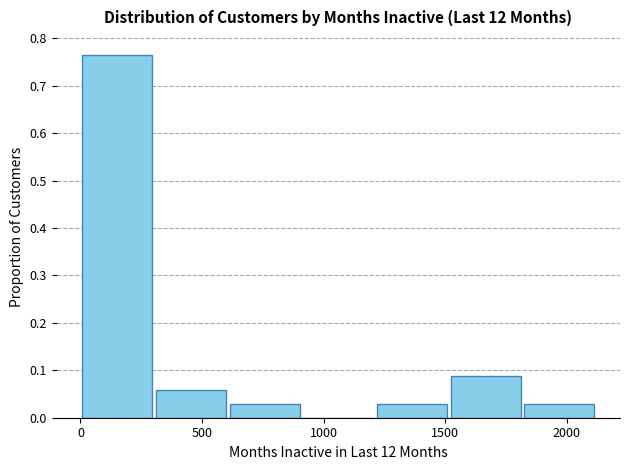

What is the height of the bar covering 1200 to 1500 on the x-axis? Neither the bar edges nor the heights are printed on the chart, so give them approximately, as read against the axes.

0.03